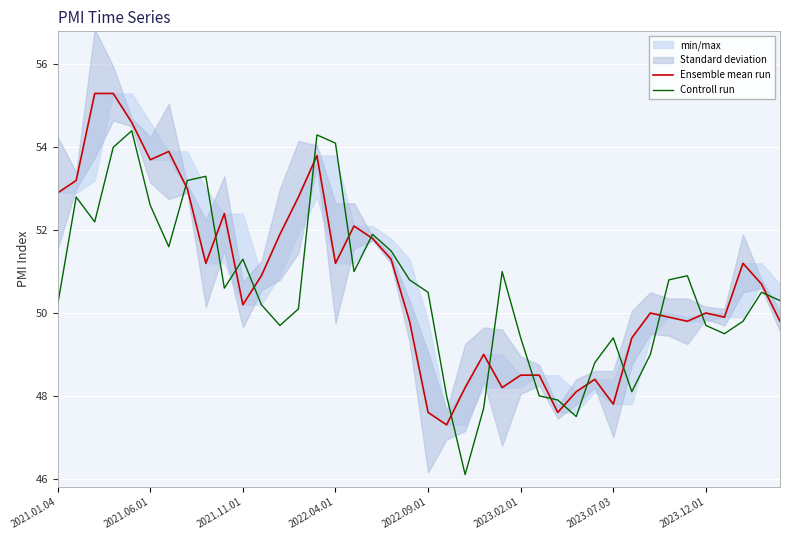

Which series changed the most between 33 and 35?

Controll run